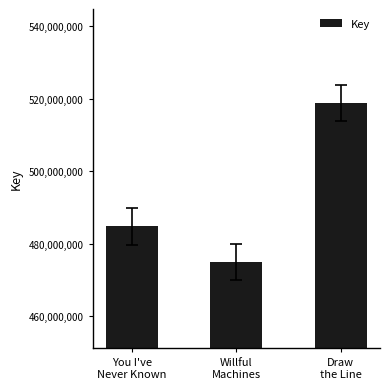

What is the value of the 3rd bar from the left?

518835398